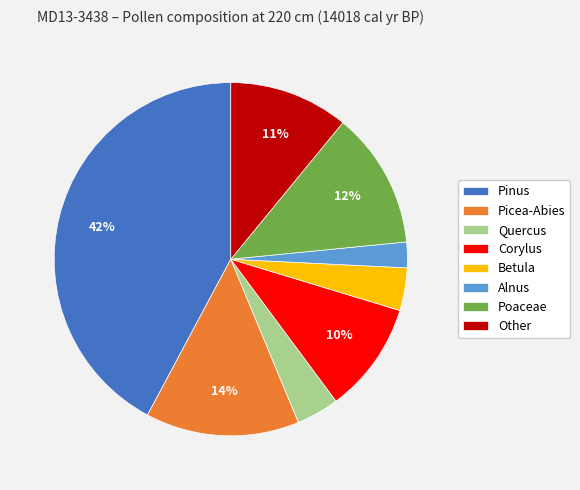

Does Betula account for over 50% of the chart?

No